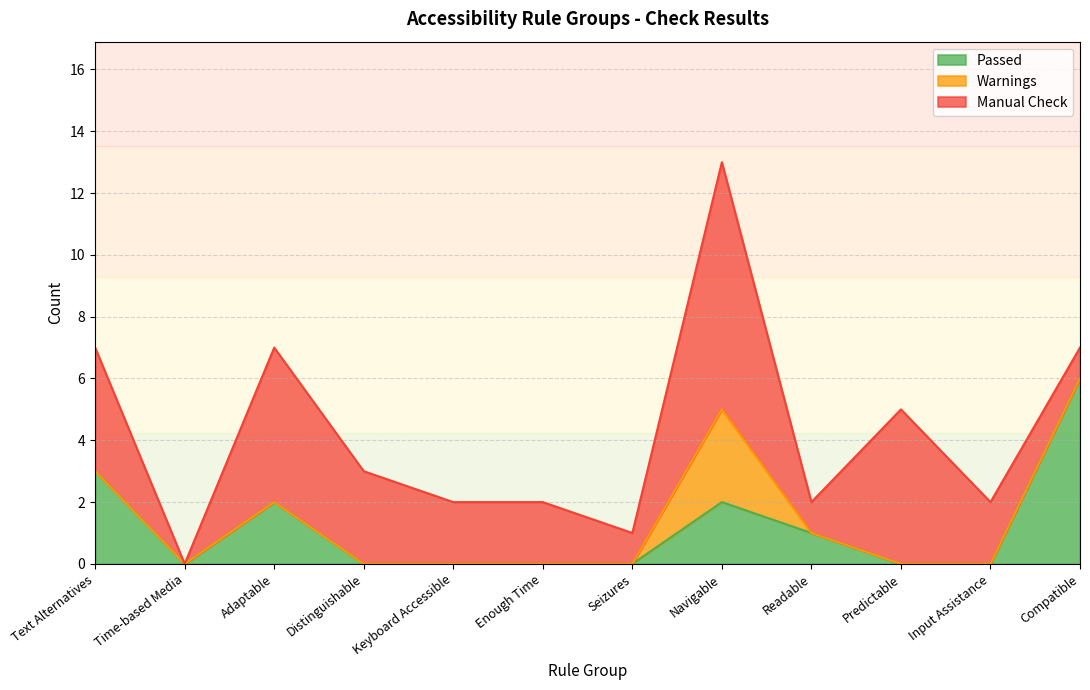

Which series ends up on top after the final intersection of Warnings and Passed?

Passed